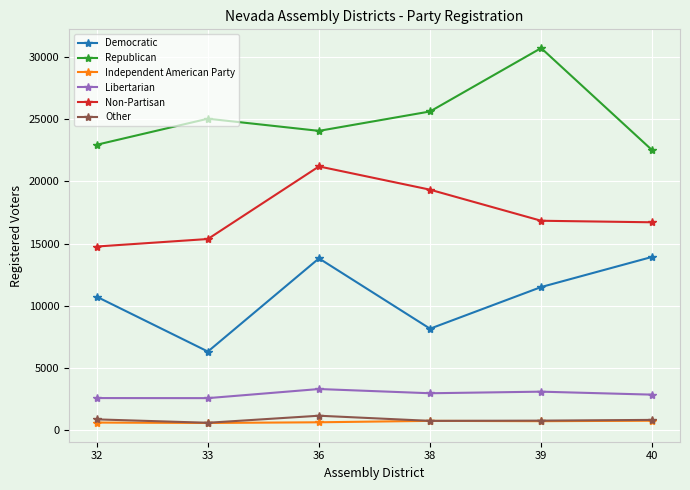

How many data points does each series have?

6